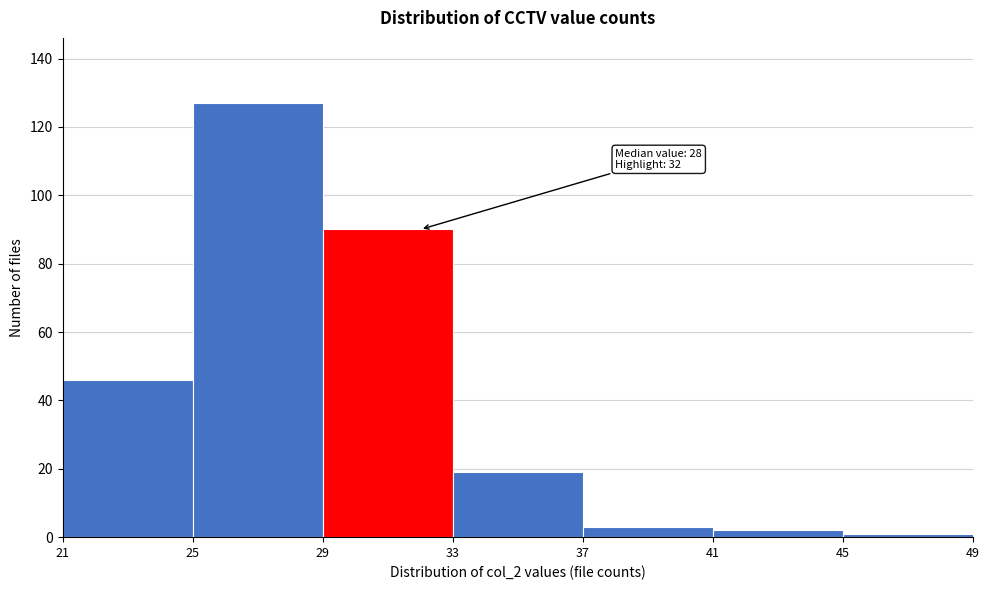

Which range on the x-axis has the tallest bar?

25 to 29